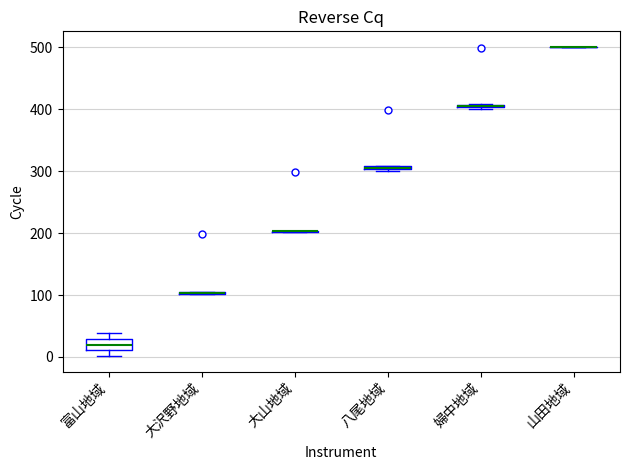

Comparing the boxes themselves (not the whiskers), which one is the tallest?

富山地域